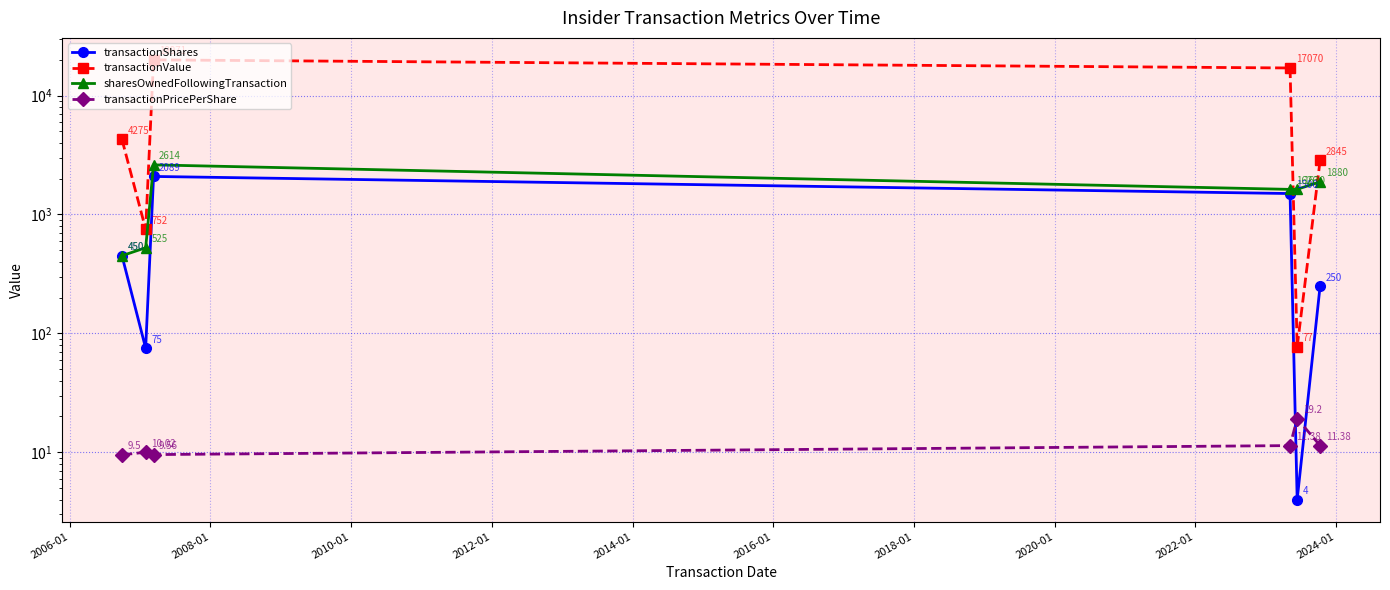

True or false: transactionValue and transactionShares cross at least once.

False